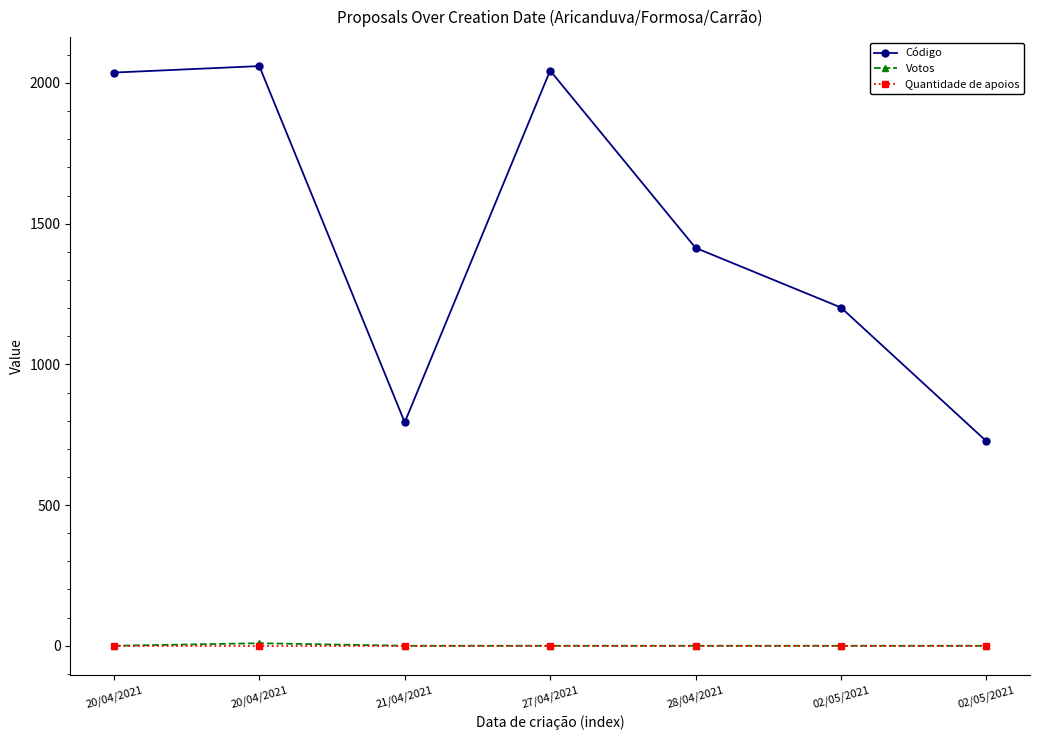

How many distinct data groups are displayed?

3